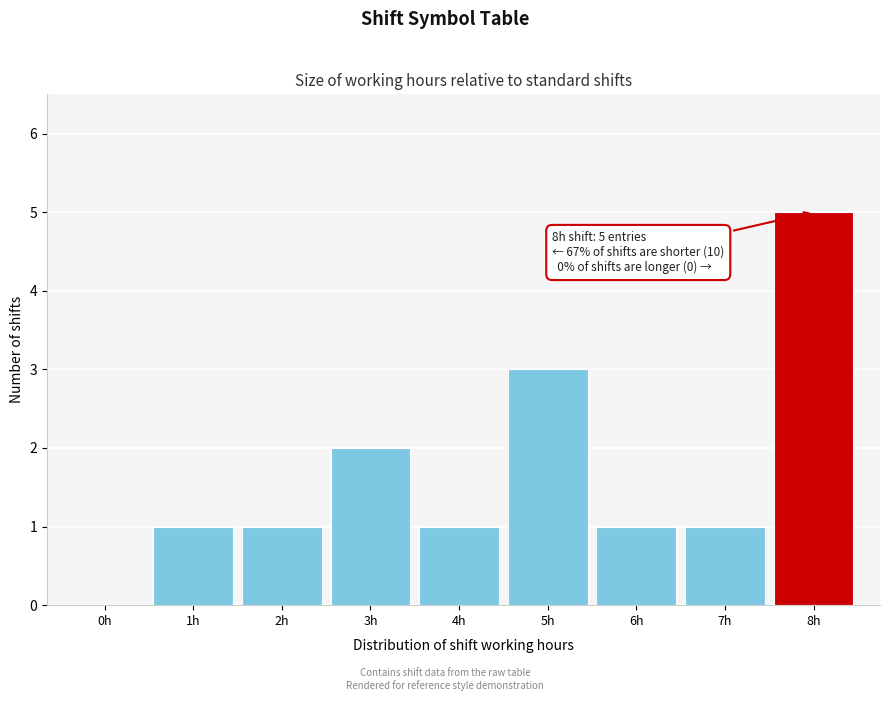

Reading left to right, transcribe all the data shown in this chart.

0h=0	1h=1	2h=1	3h=2	4h=1	5h=3	6h=1	7h=1	8h=5